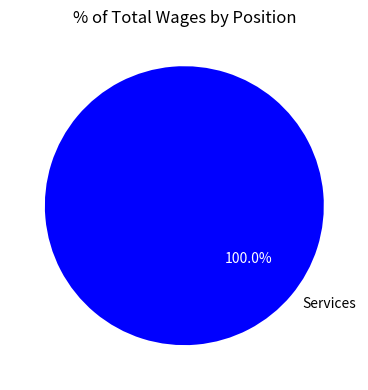

Does any single category account for the majority?

Yes